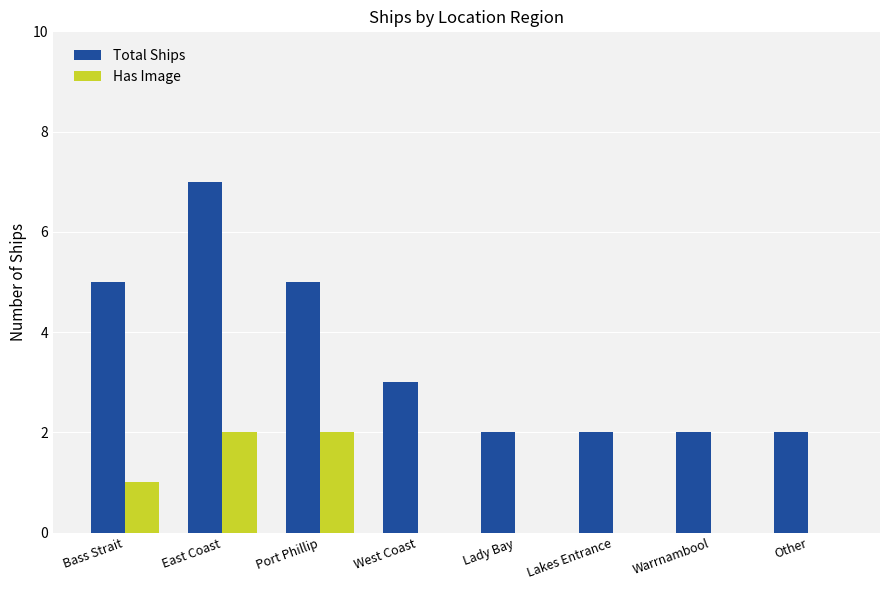

What are all the series names shown in the legend?

Total Ships, Has Image